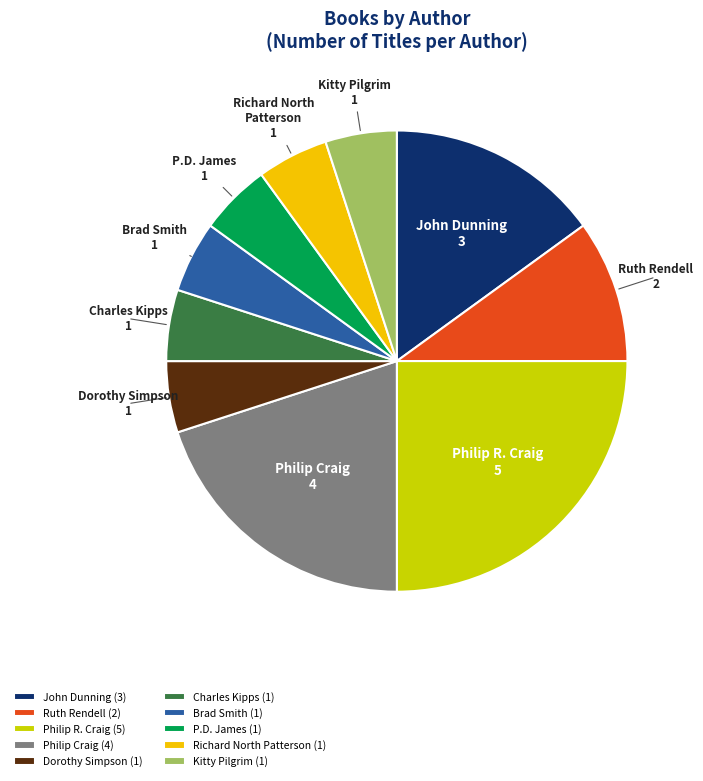

Is the sum of Kitty Pilgrim and John Dunning greater than half?

No